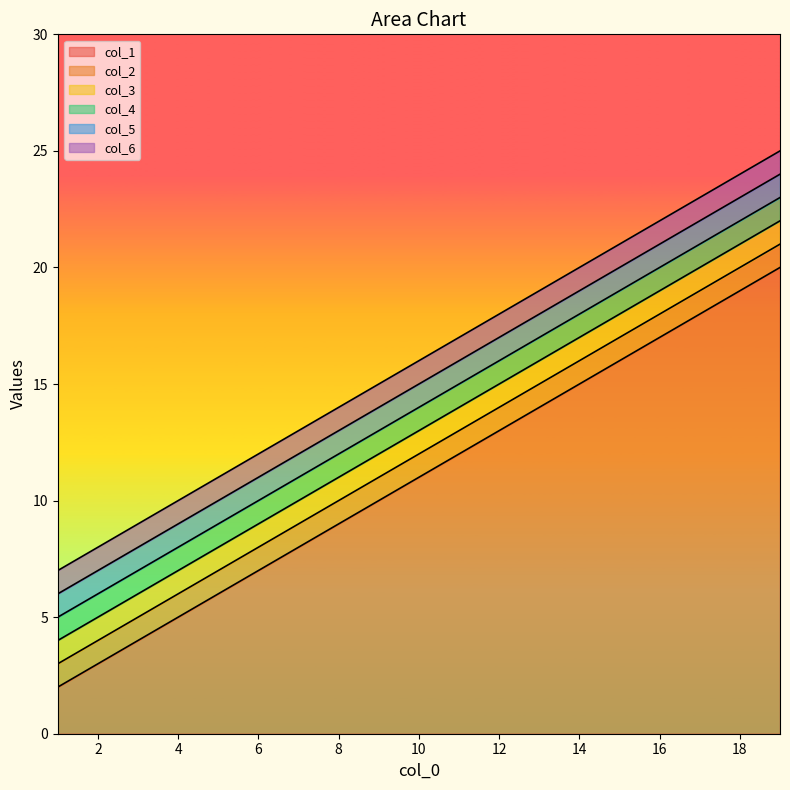

How many values in the col_1 series are below 11?

9